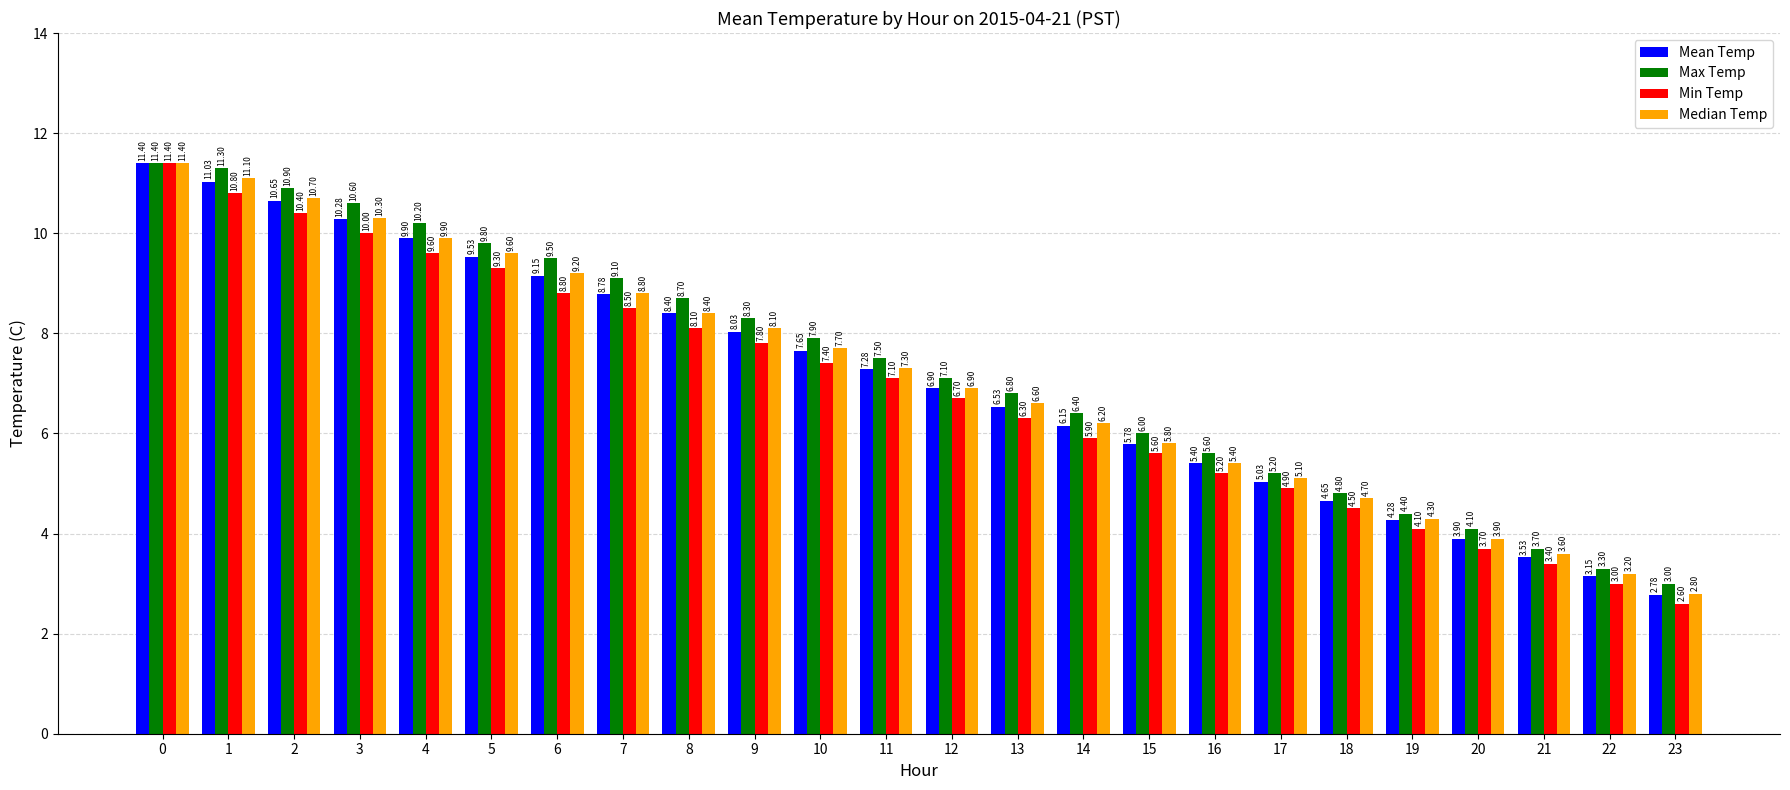

Does the chart contain stacked bars?

No